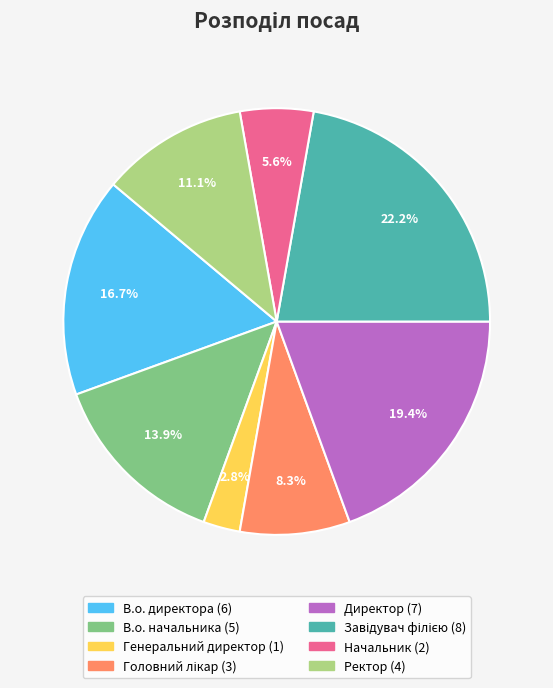

To the nearest percent, what percentage of the pie is Генеральний директор?

3%